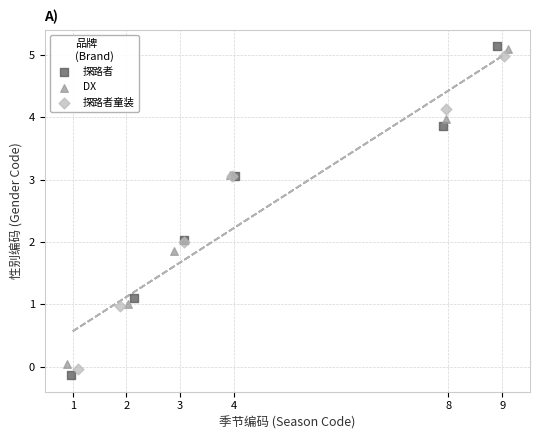

Which series has the widest spread of Y values?

探路者